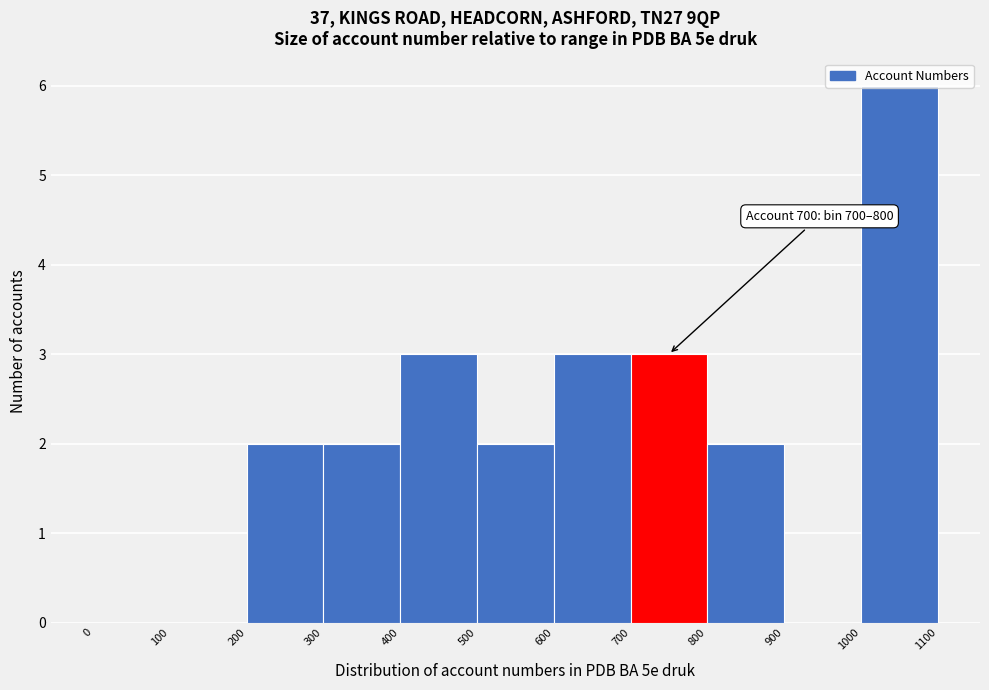

Which range on the x-axis has the tallest bar?

1000 to 1100